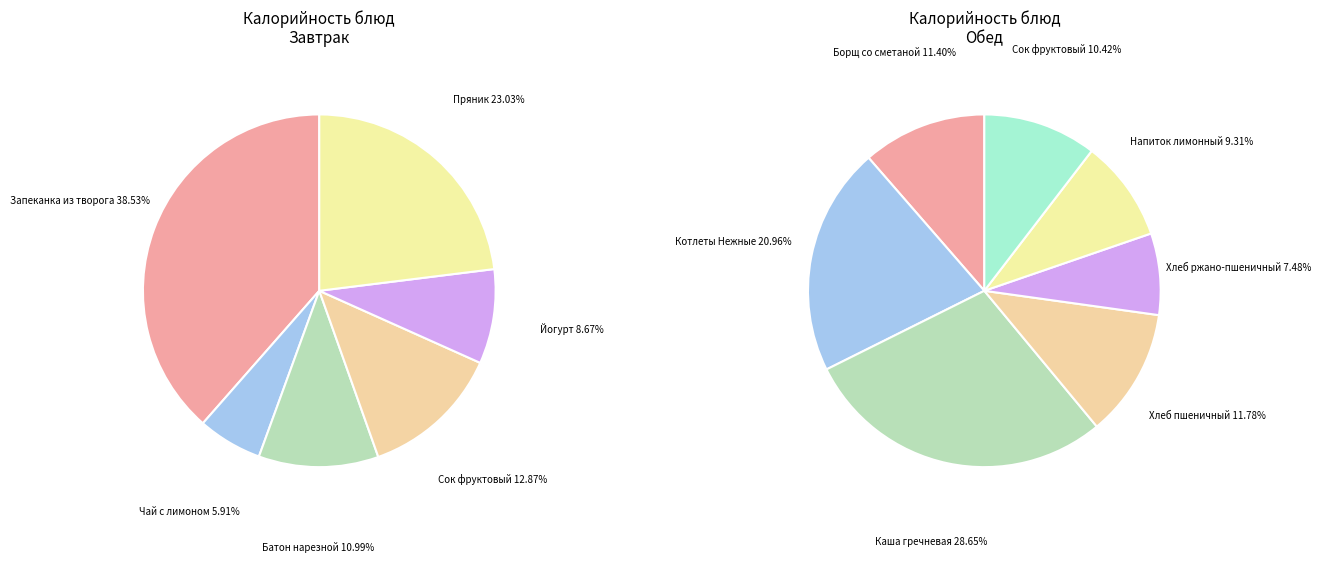

What is the ratio of the value at Хлеб пшеничный to the value at Сок фруктовый (обед)?

1.1